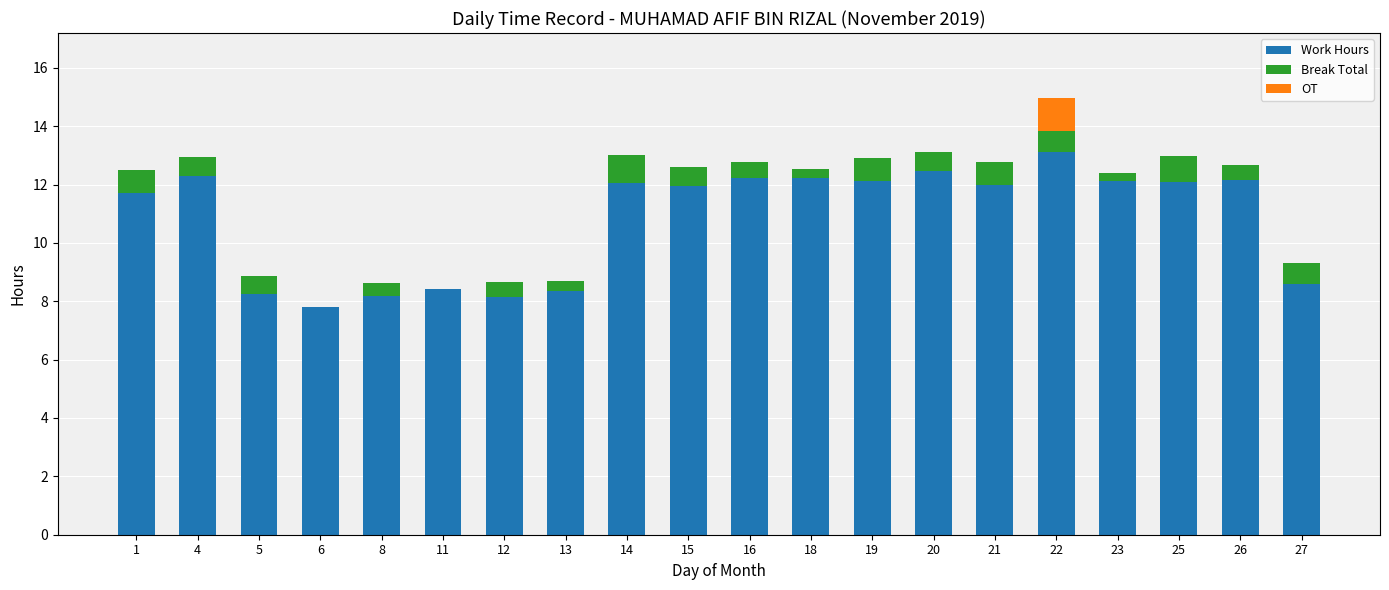

At which category is the sum across all series the highest?

22